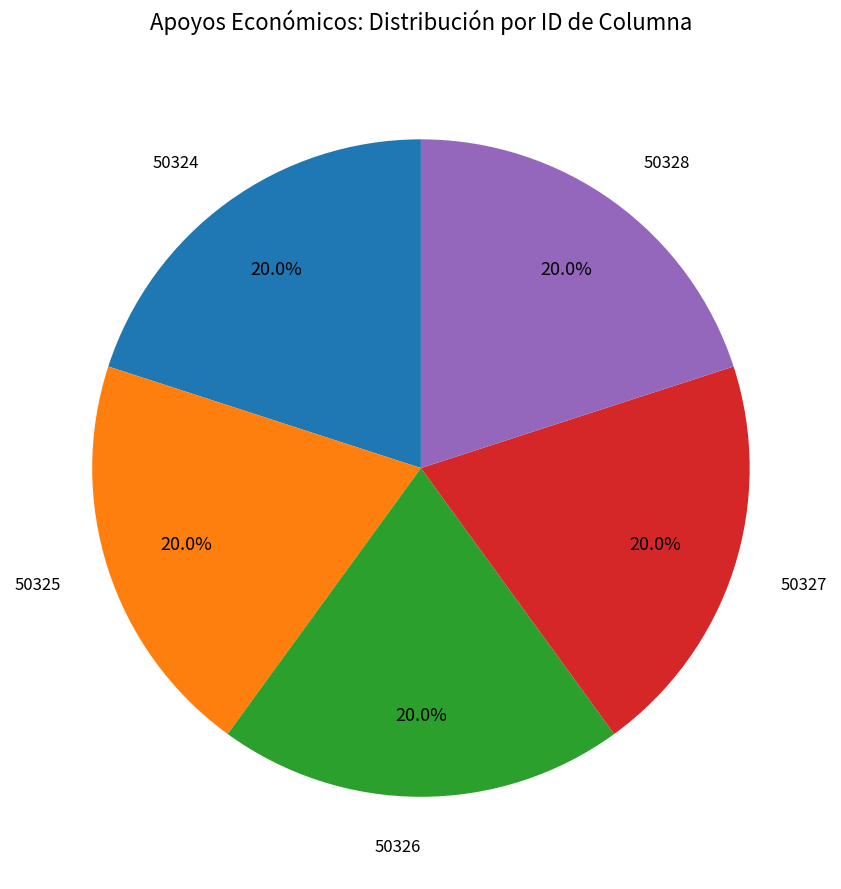

To the nearest percent, what is the average slice percentage?

20%